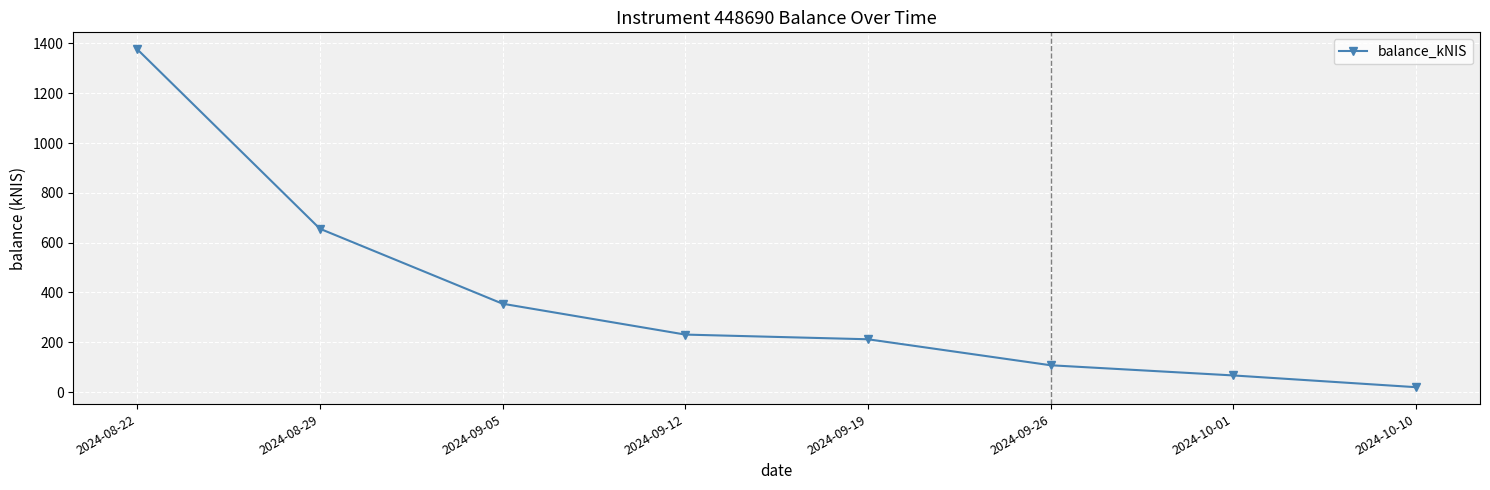

What is the value of the 3rd point from the left?

354.8